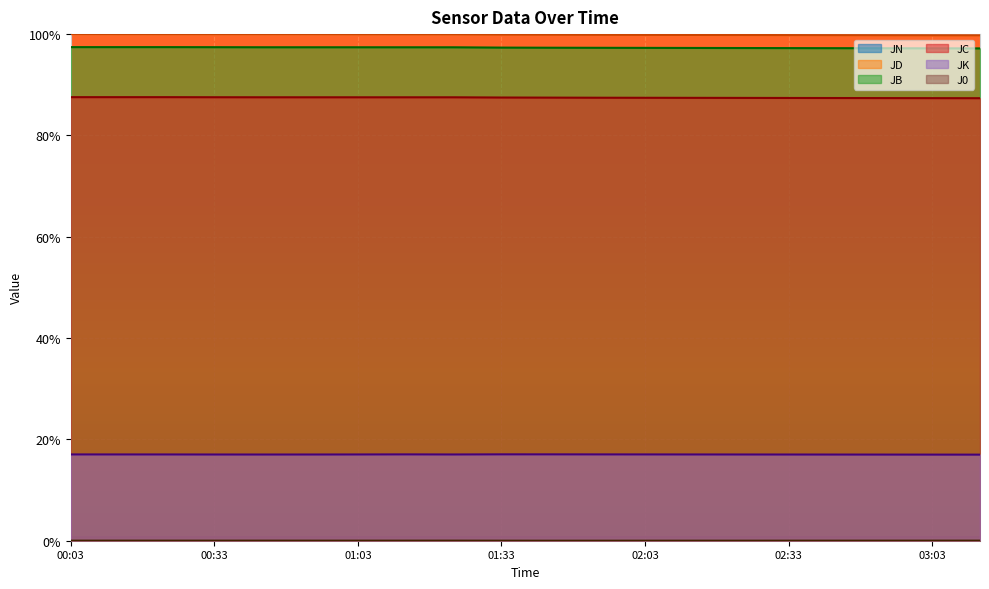

Between 02:53 and 01:03, which is larger?

02:53